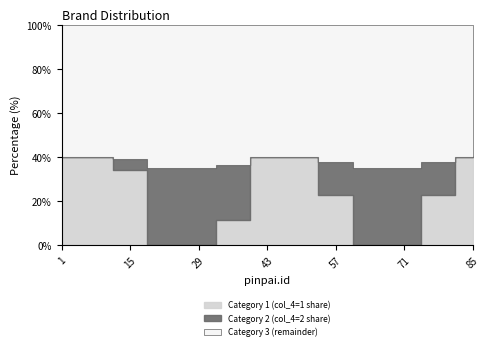

Which series changed the most between 33 and 41?

Category 1